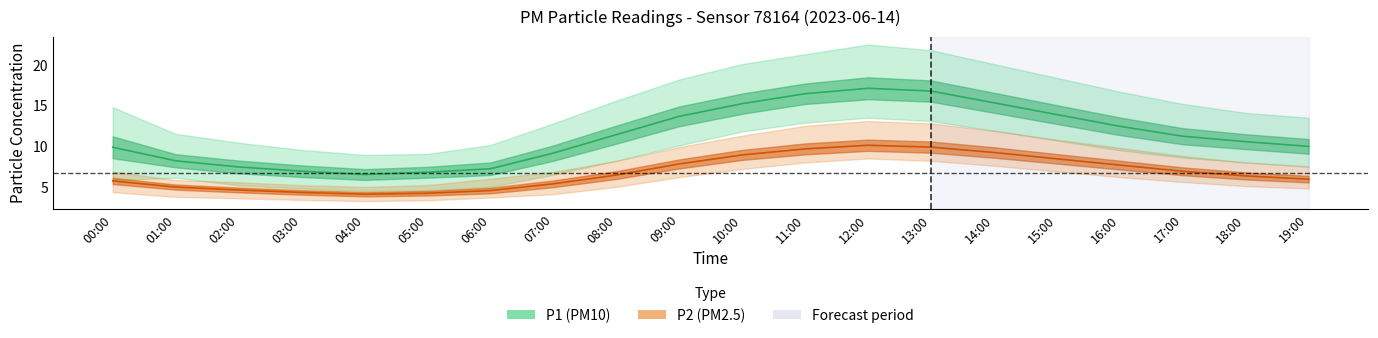

What is the label of the 11th point from the right?

09:00